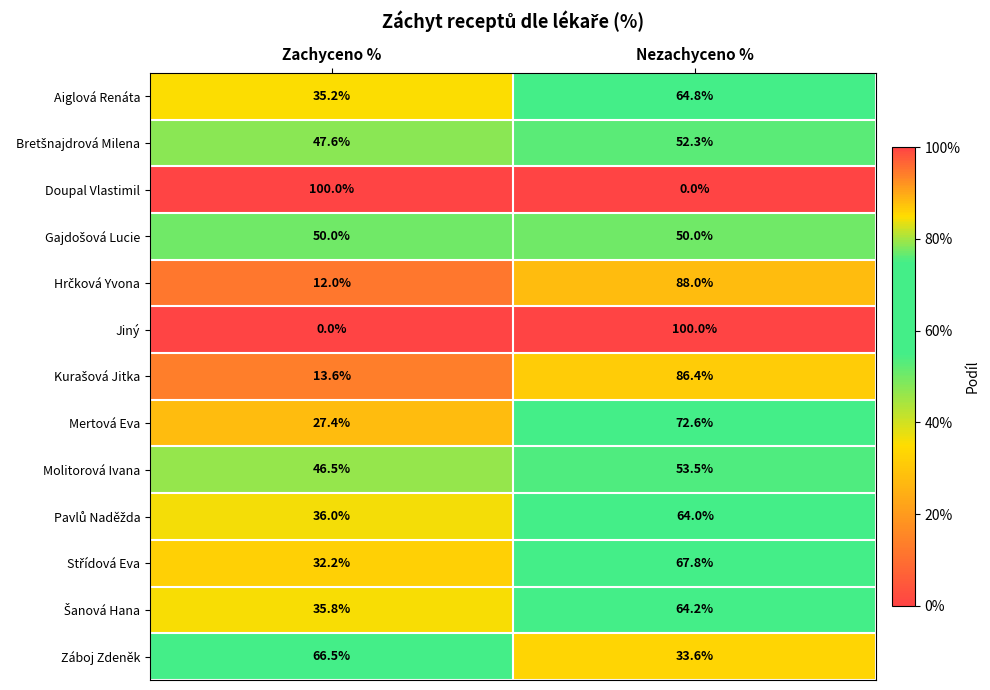

What is the difference between the Mertová Eva values at Zachyceno % and Nezachyceno %?

45.2